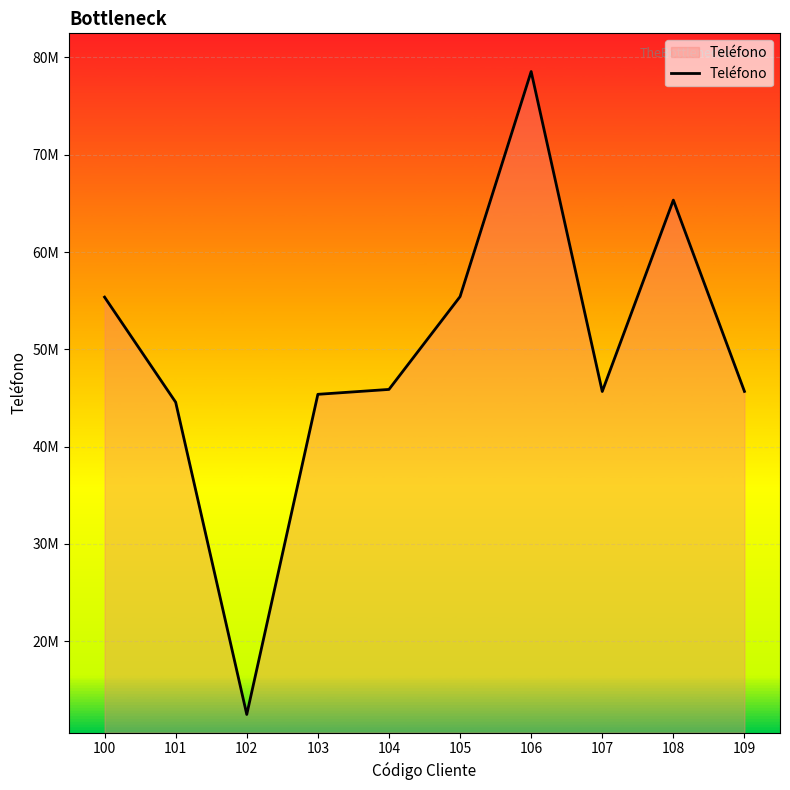

What is the difference between the values at 108 and 103?

19967609